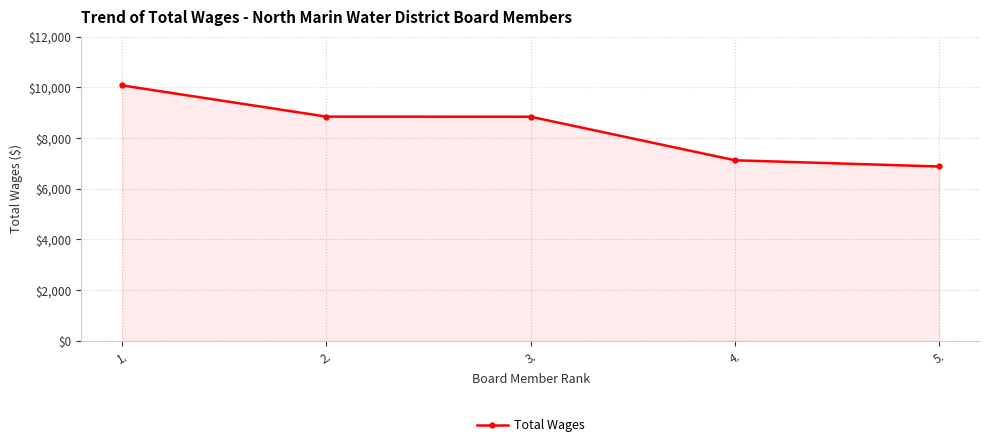

Which category has the highest value across all series?

1.